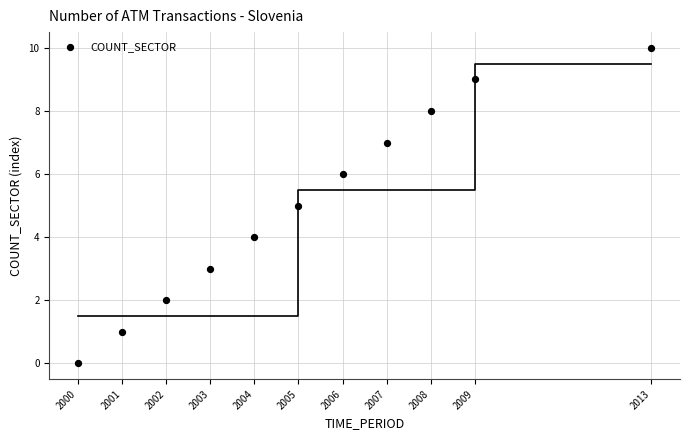

What is the range of Y values (max minus min)?

10